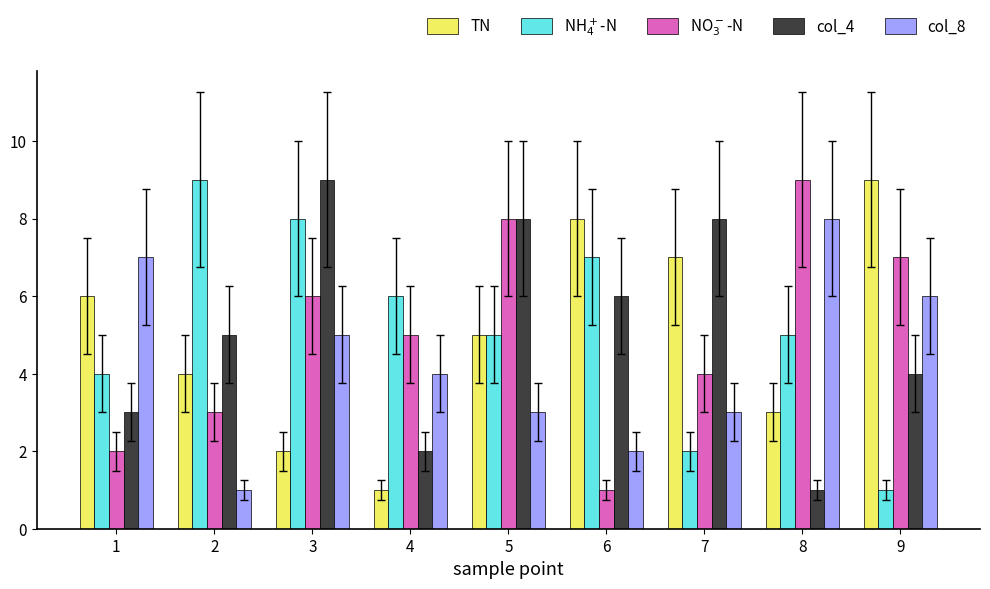

What is the greatest value displayed?

9